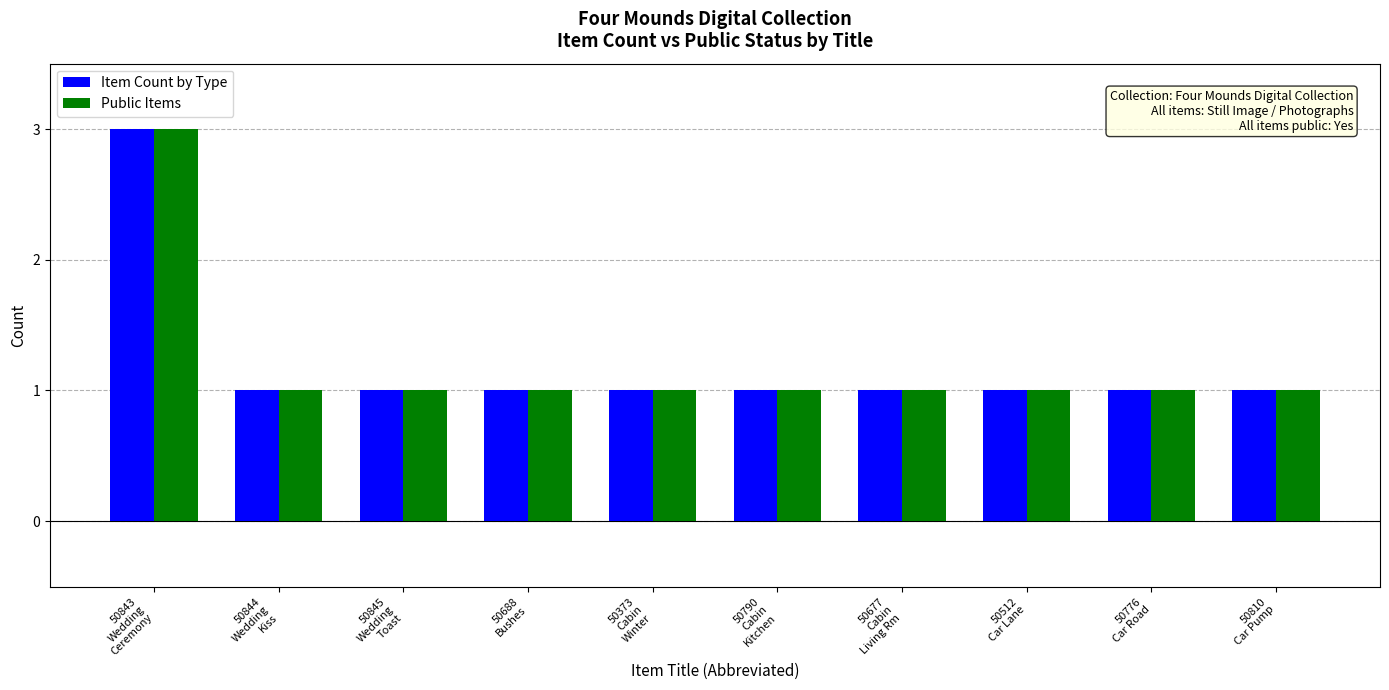

What is the label of the 10th bar from the right?

50843
Wedding
Ceremony